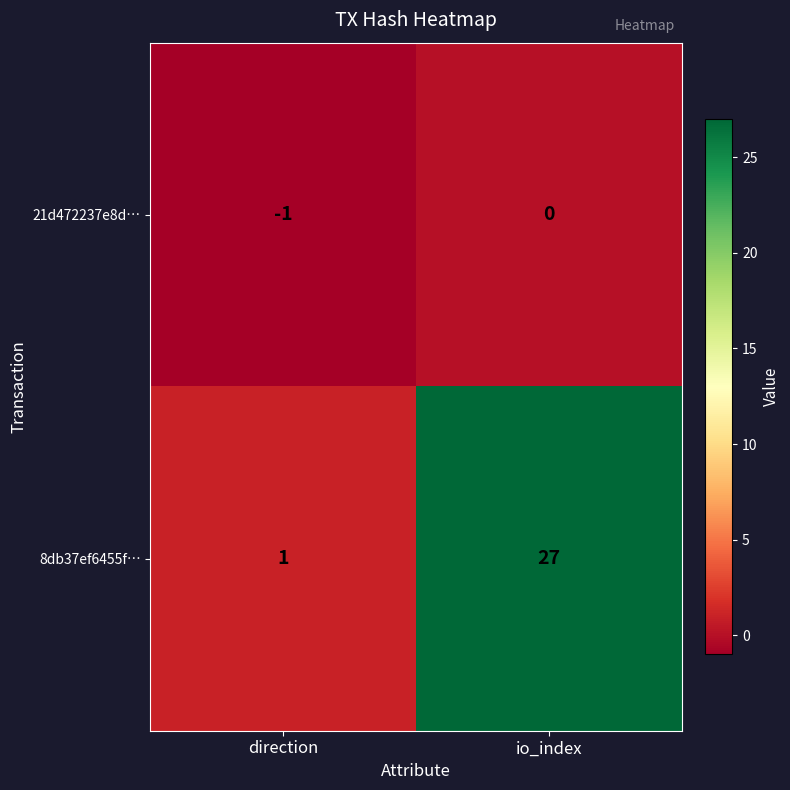

Is it true that 8db37ef6455f… equals 1 at direction?

True